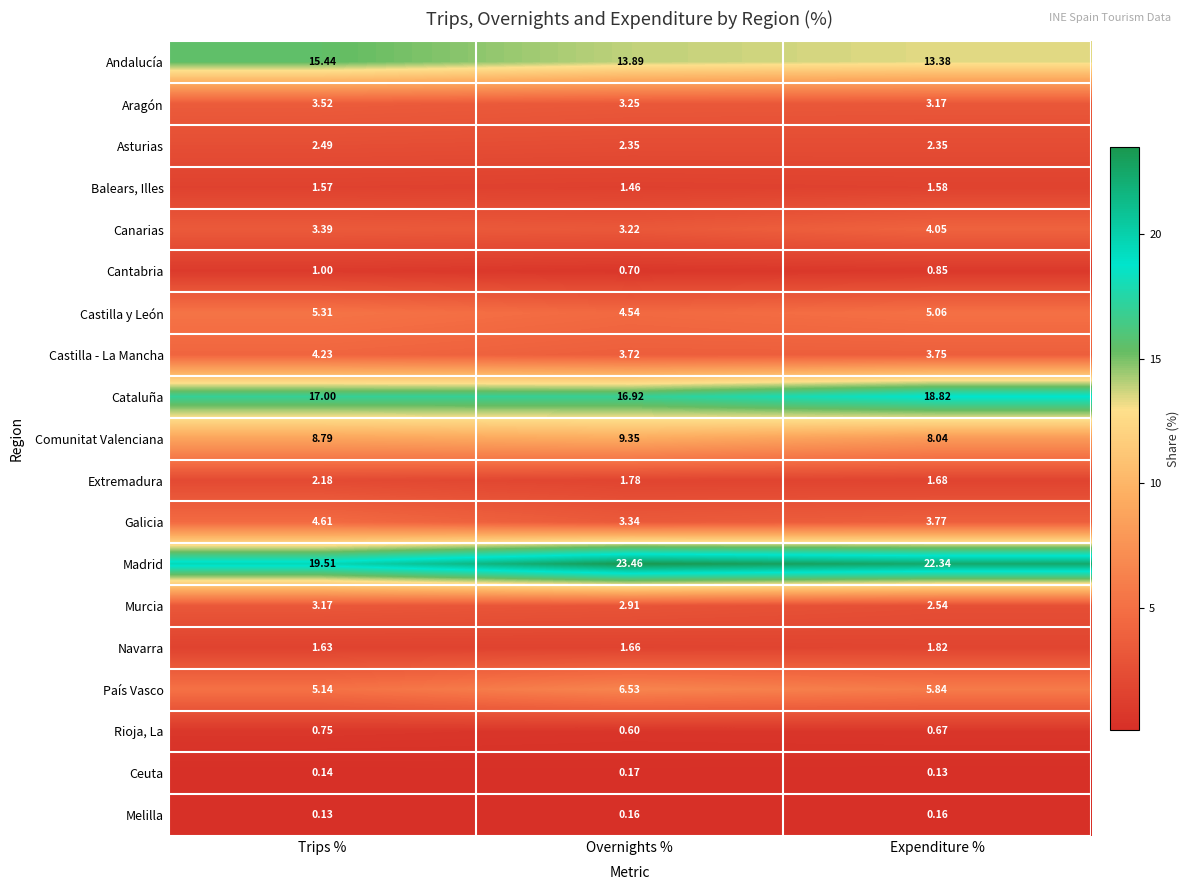

At which label is Extremadura closest to 1?

Expenditure %